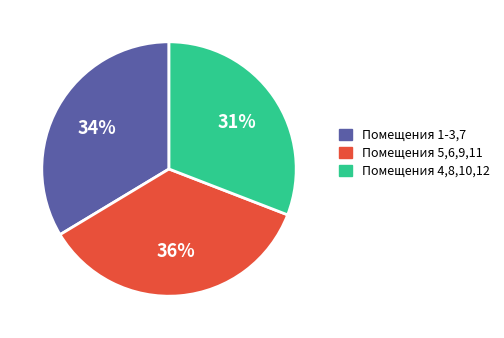

To the nearest percent, what is the average slice percentage?

33%